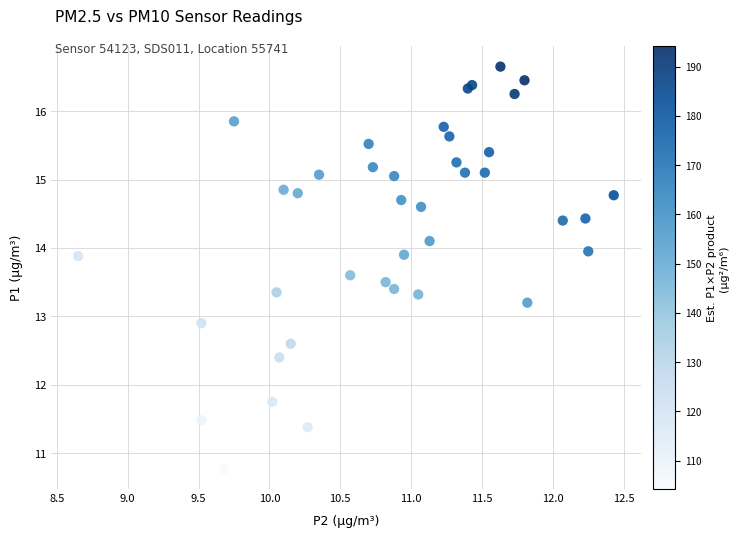

What Y value in the scatter plot is closest to 13?

12.9